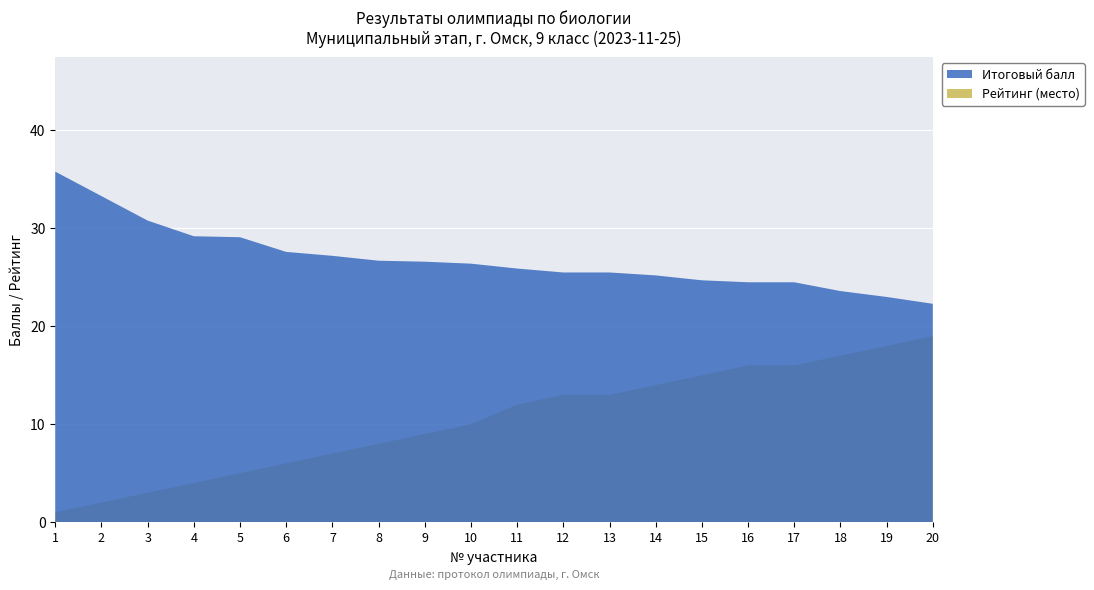

Reading right to left, list all the values displayed in this chart.

Итоговый балл: 20=22.3	19=23.0	18=23.6	17=24.5	16=24.5	15=24.7	14=25.2	13=25.5	12=25.5	11=25.9	10=26.4	9=26.6	8=26.7	7=27.2	6=27.6	5=29.1	4=29.2	3=30.8	2=33.3	1=35.8
Рейтинг (место): 20=19.0	19=18.0	18=17.0	17=16.0	16=16.0	15=15.0	14=14.0	13=13.0	12=13.0	11=12.0	10=10.0	9=9.0	8=8.0	7=7.0	6=6.0	5=5.0	4=4.0	3=3.0	2=2.0	1=1.0